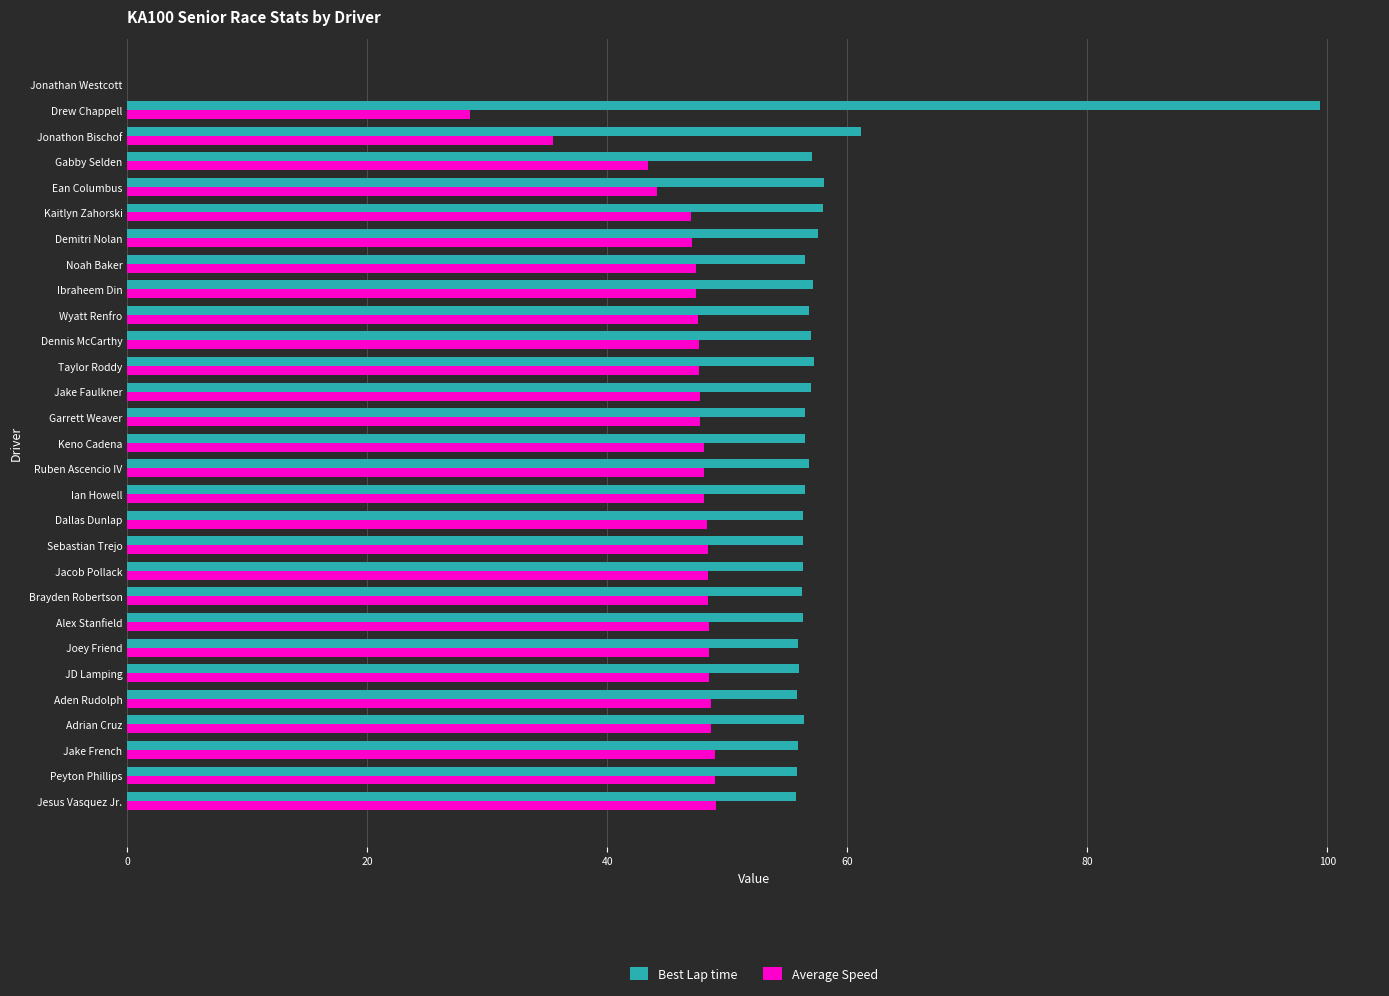

Is it true that Best Lap time equals 76.2 at Adrian Cruz?

False